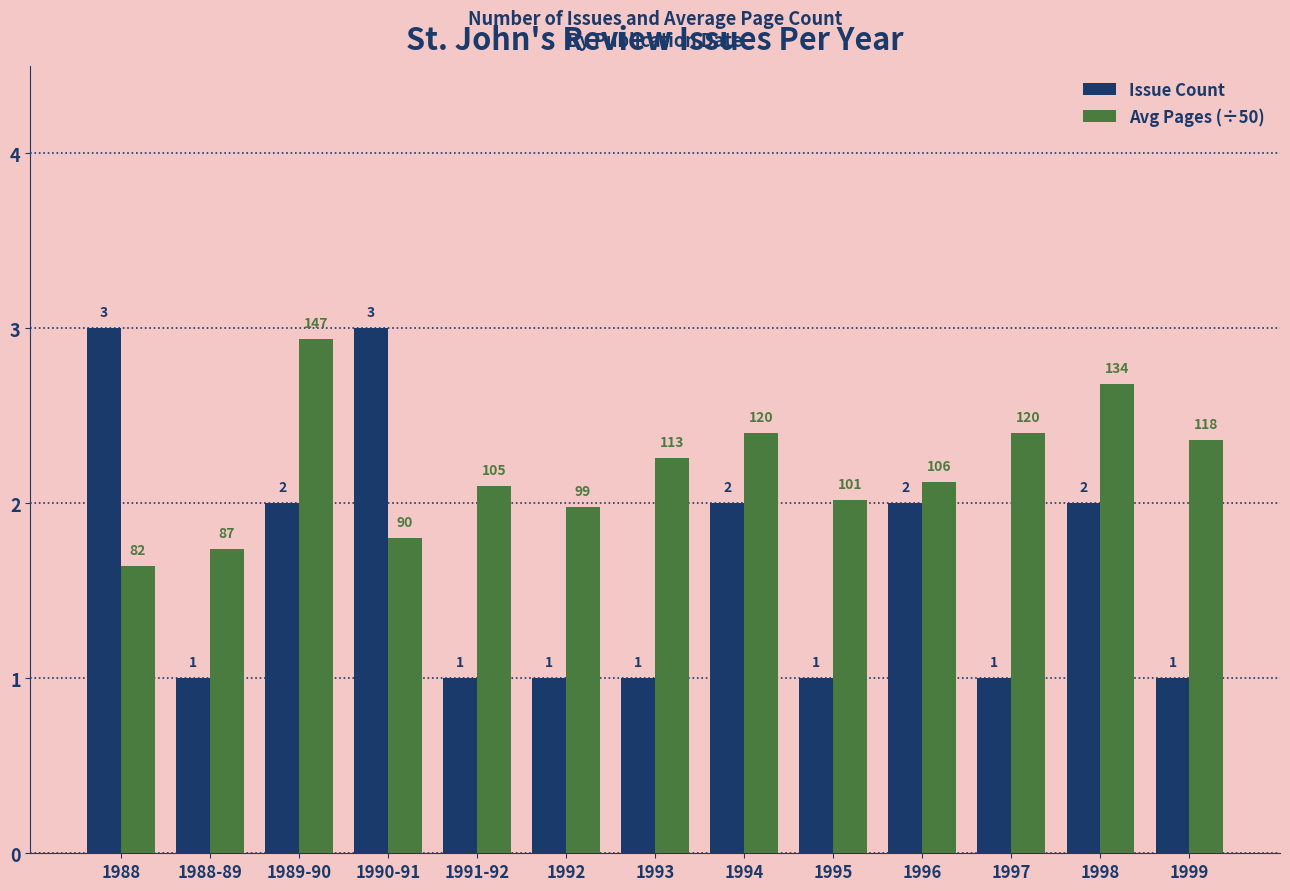

Which series has the largest total across all categories?

Avg Pages (÷50)